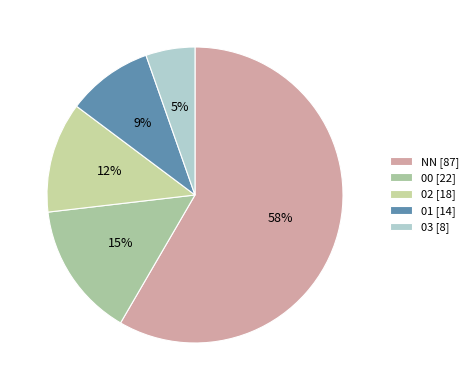

Which slice is the smallest?

03